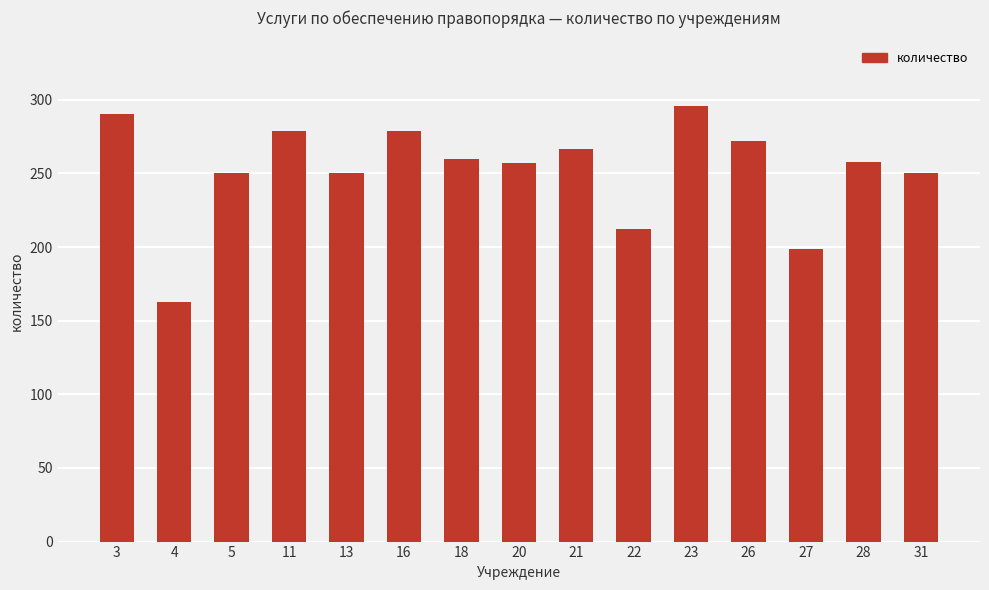

The chart shows a value of 278.7 at 11. True or false?

True